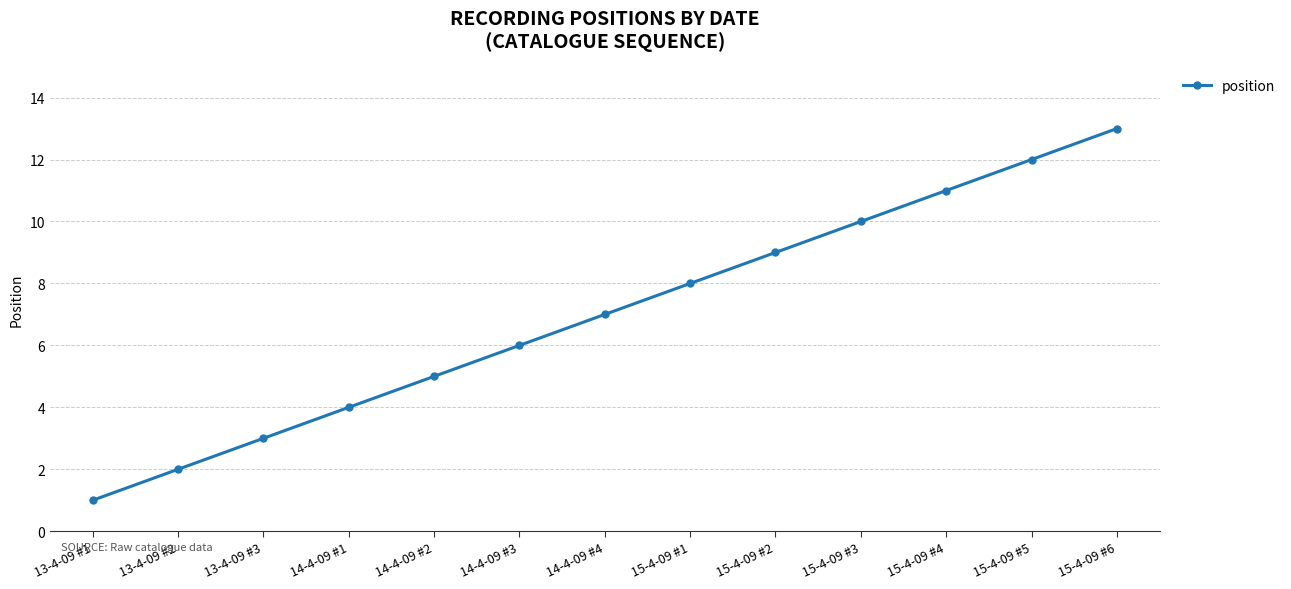

What is the ratio of the value at 15-4-09 #3 to the value at 14-4-09 #2?

2.0